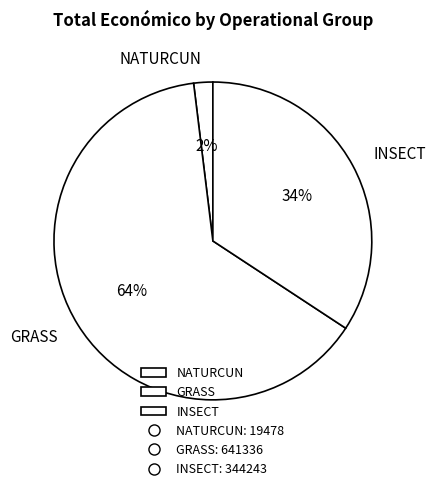

How many segments does this pie chart have?

3